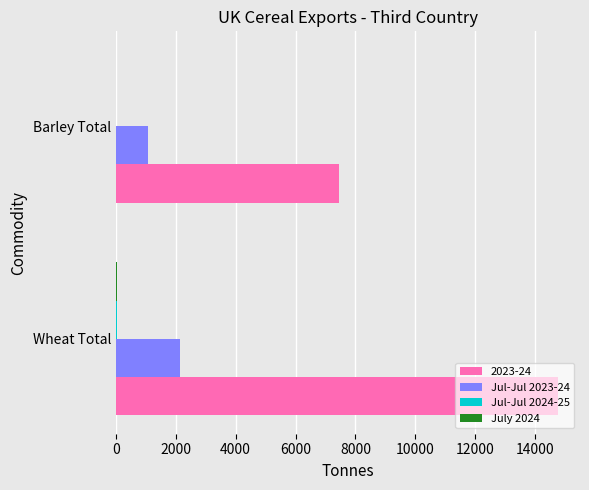

Is it true that 2023-24 equals 9914 at Wheat Total?

False